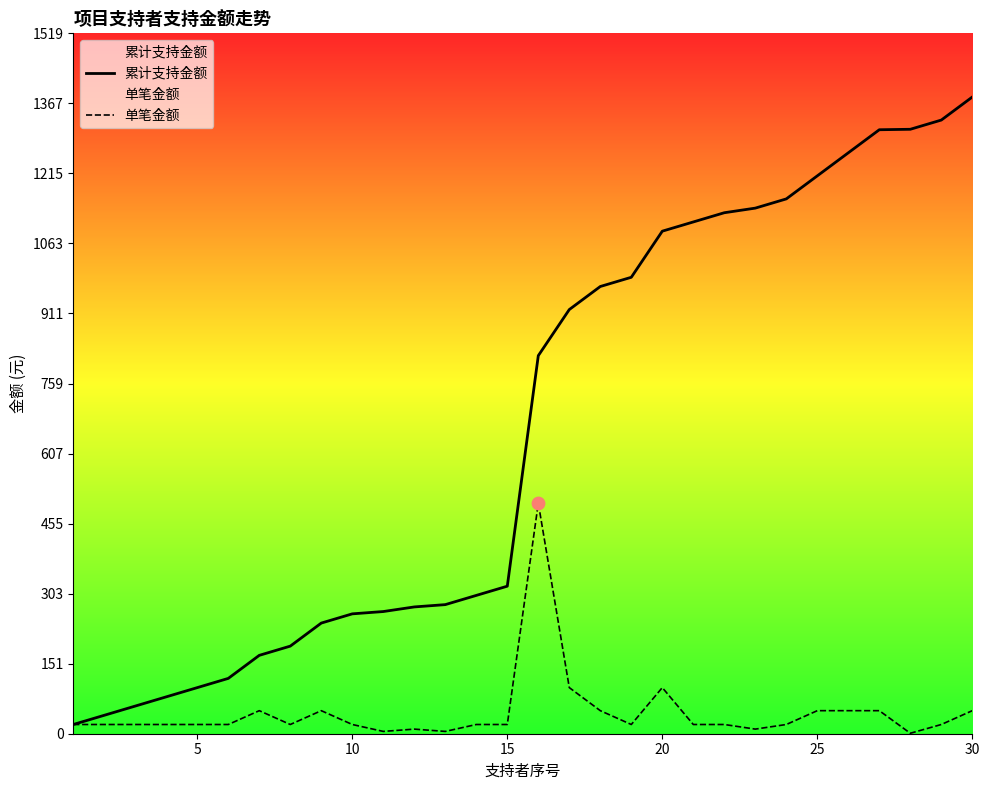

At which category is the sum across all series the highest?

30